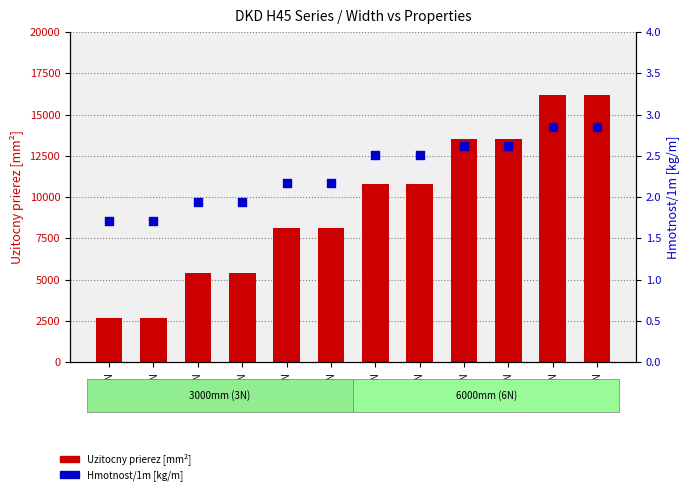

What are all the series names shown in the legend?

Uzitocny prierez [mm²], Hmotnost/1m [kg/m]